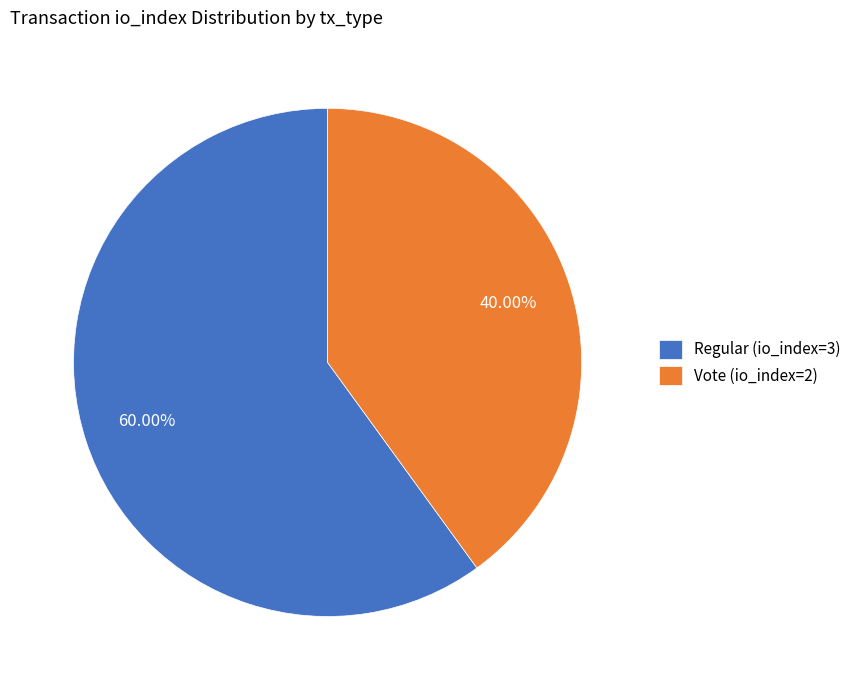

Which category accounts for the majority?

Regular (io_index=3)